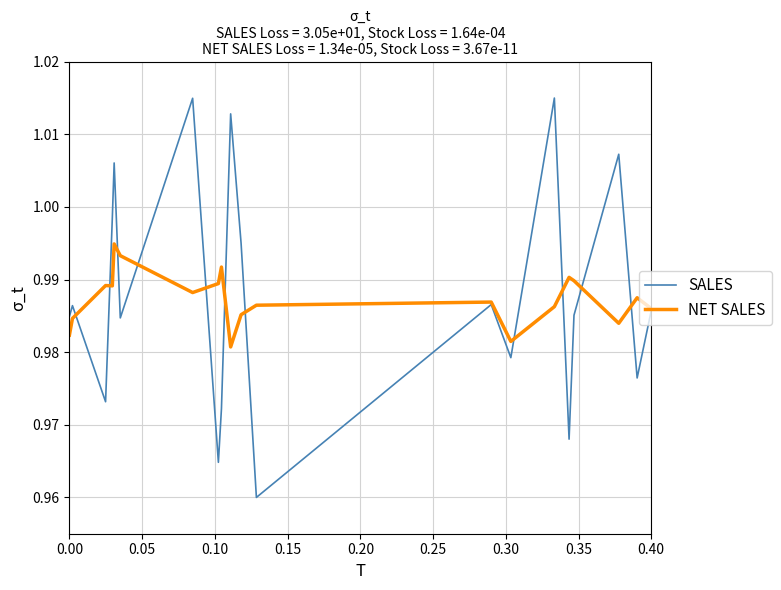

Count the number of categories in the chart.

20